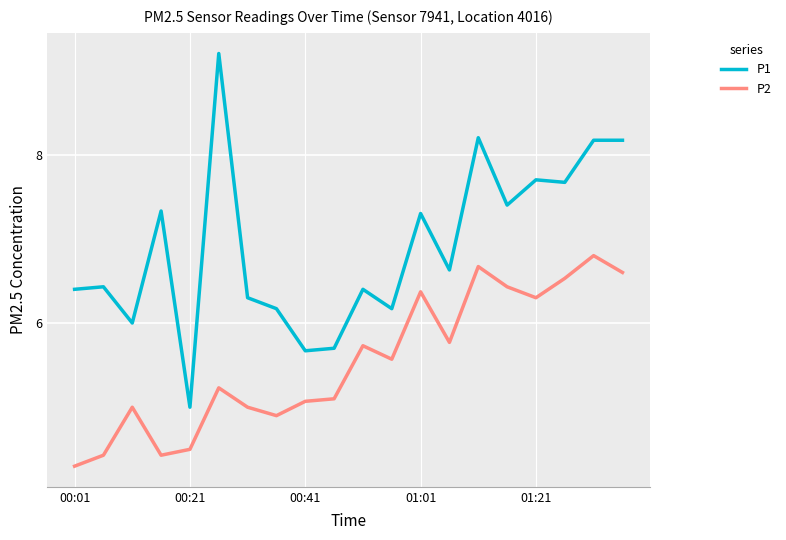

What are all the series names shown in the legend?

P1, P2